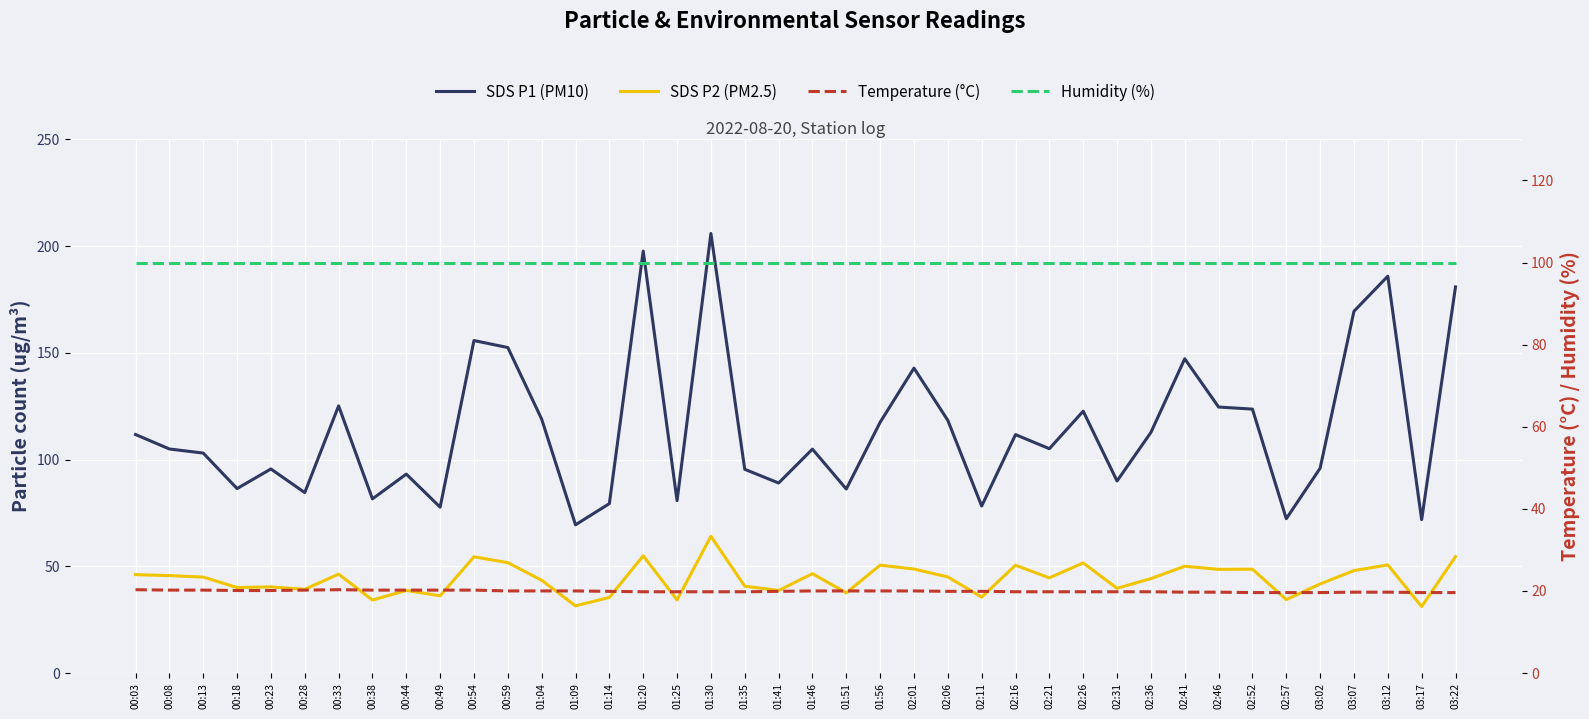

True or false: Humidity (%) has more than 1 interior local peaks.

False